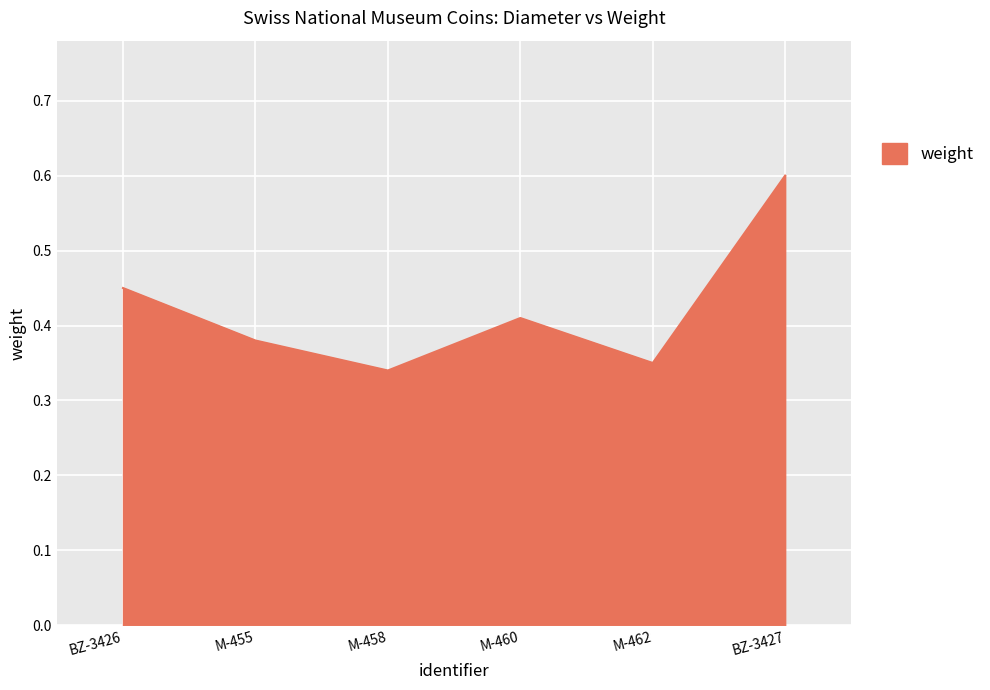

True or false: there are more than 2 points higher than both neighbors.

False